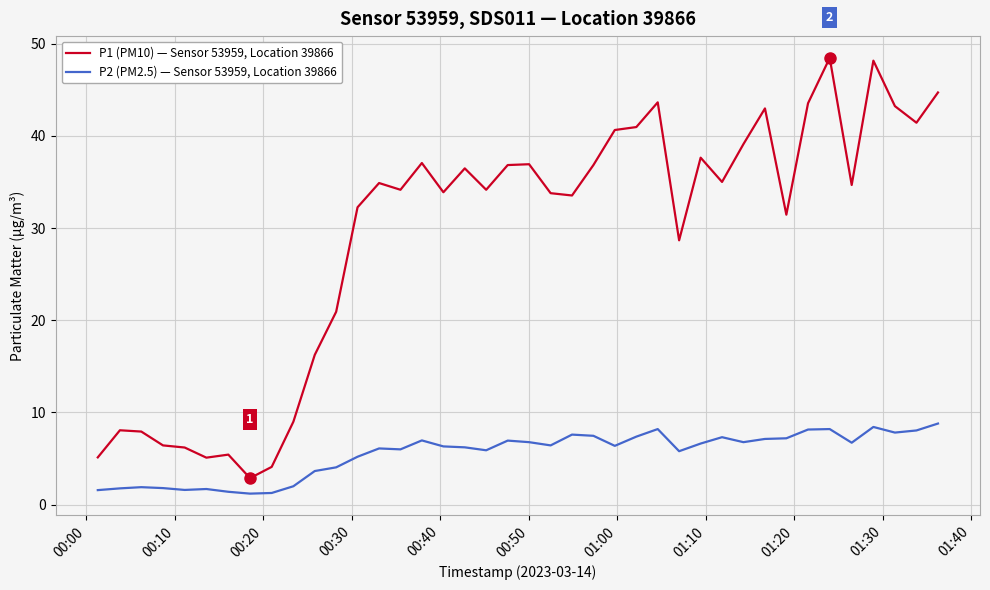

Which series has the largest range (max minus min)?

P1 (PM10) — Sensor 53959, Location 39866